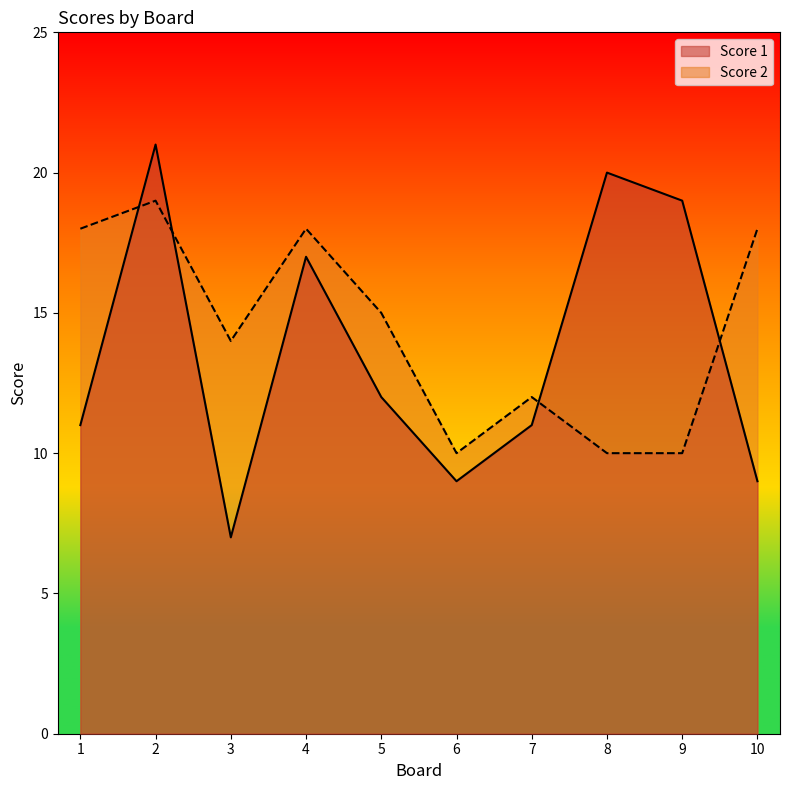

After their last crossing, which series has the higher values: Score 1 or Score 2?

Score 2